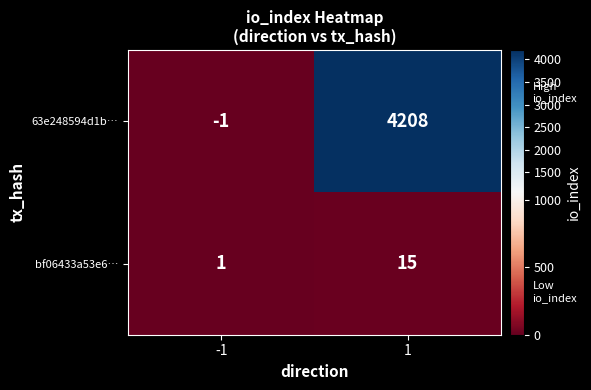

At how many categories does at least one series exceed 600?

1